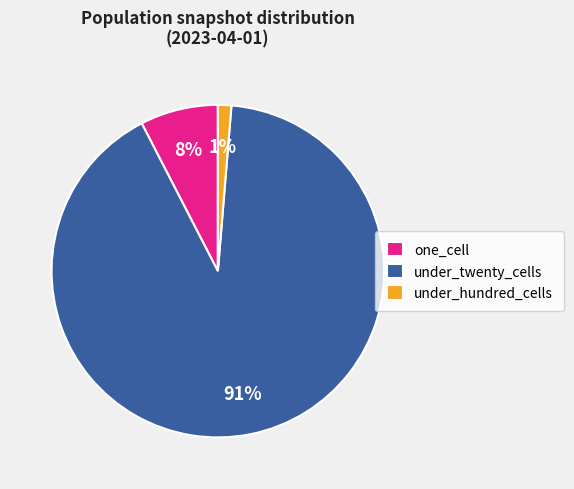

Between under_hundred_cells and one_cell, which is larger?

one_cell